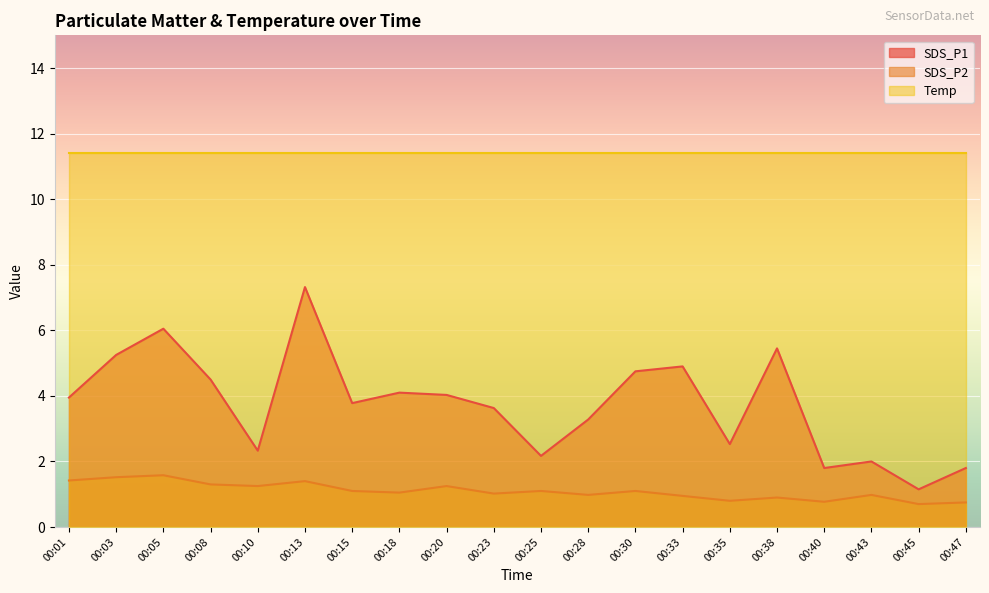

Is the value of SDS_P2 at 00:20 greater than the value of SDS_P1 at 00:40?

No